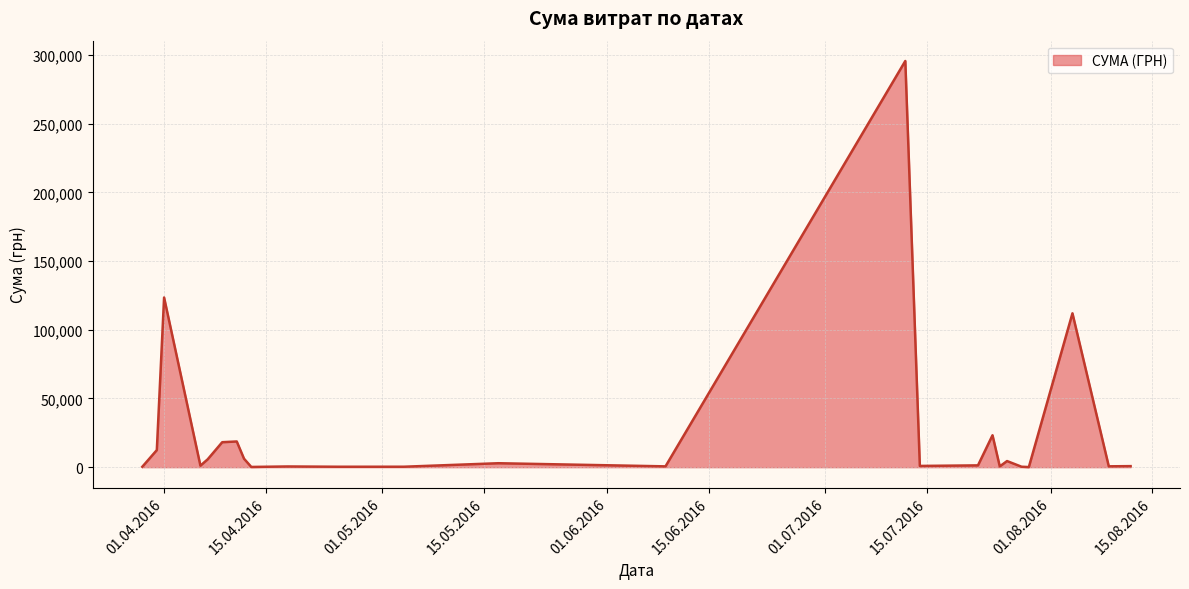

What is the greatest value displayed?

295638.6